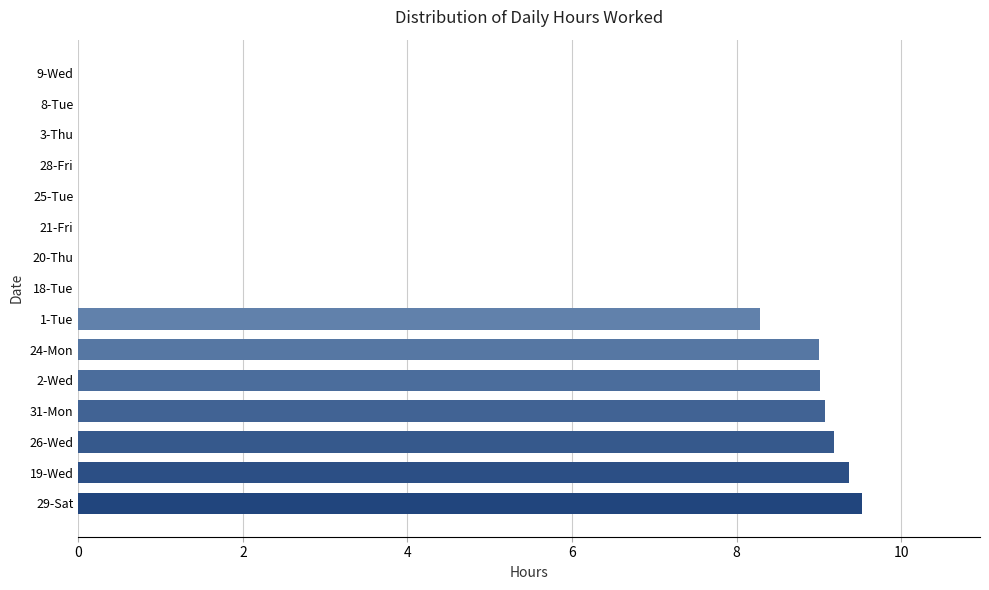

What is the sum of all values?

63.5